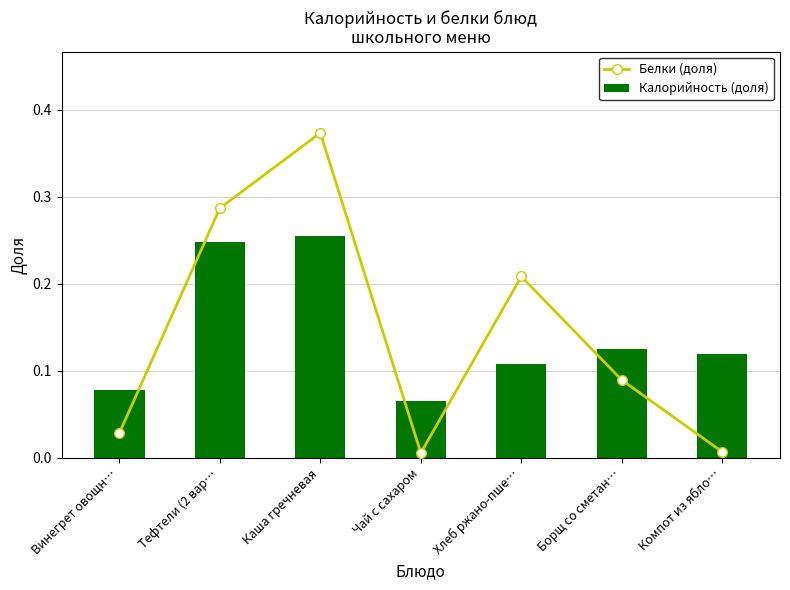

Which series changed the most between Чай с сахаром and Борщ со сметан…?

Белки (доля)